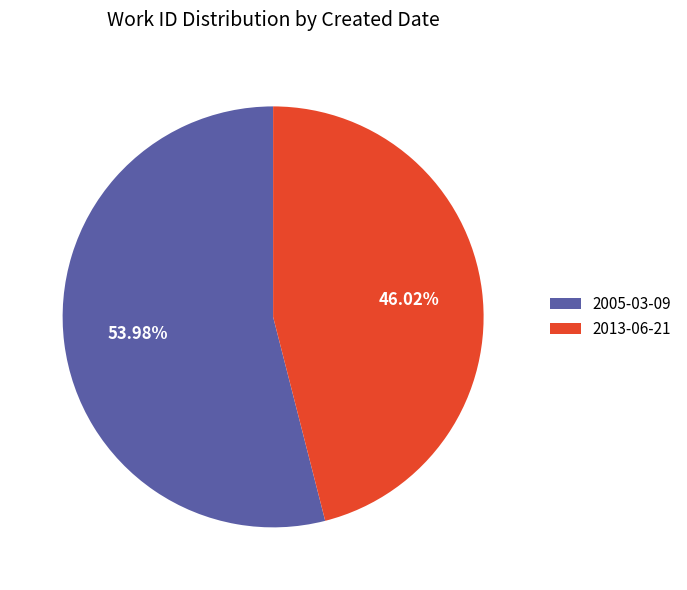

Count the number of slices in the pie.

2